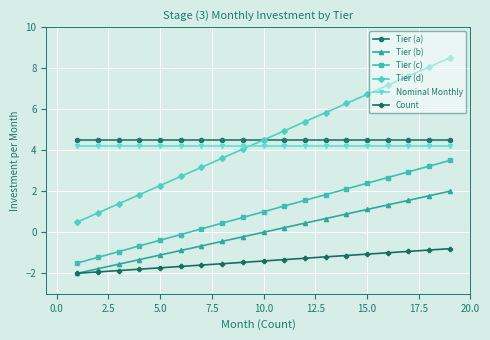

What is the value of the Count point at the 9th from the left?

-1.5